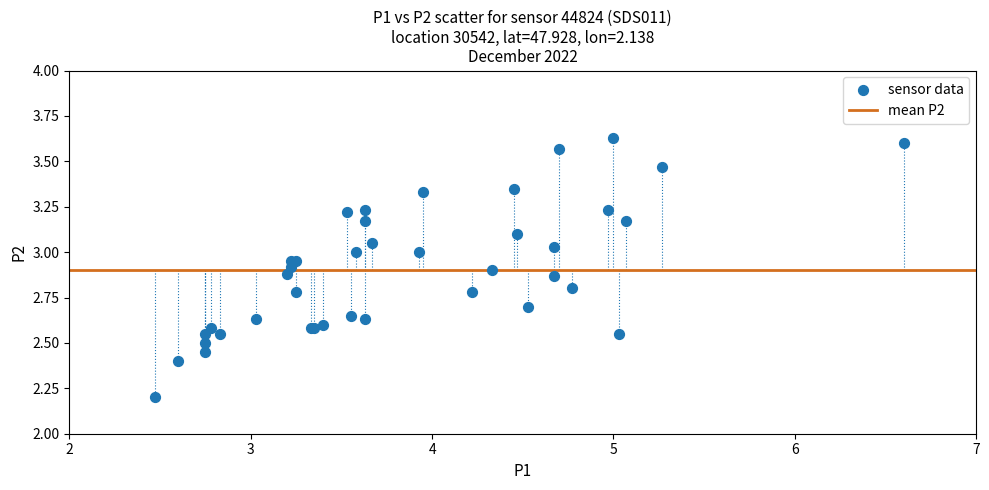

What Y value in the scatter plot is closest to 2?

2.2